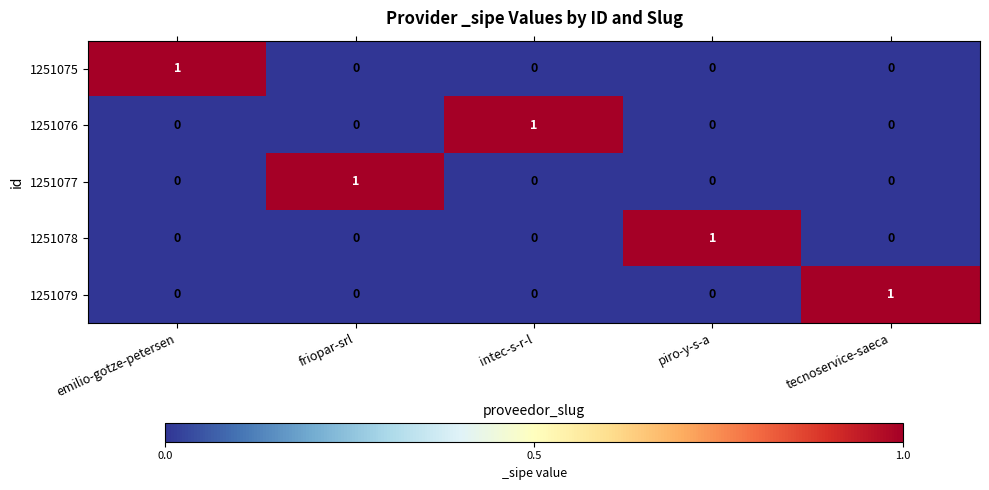

True or false: 1251077 has a value of 1 at piro-y-s-a.

False